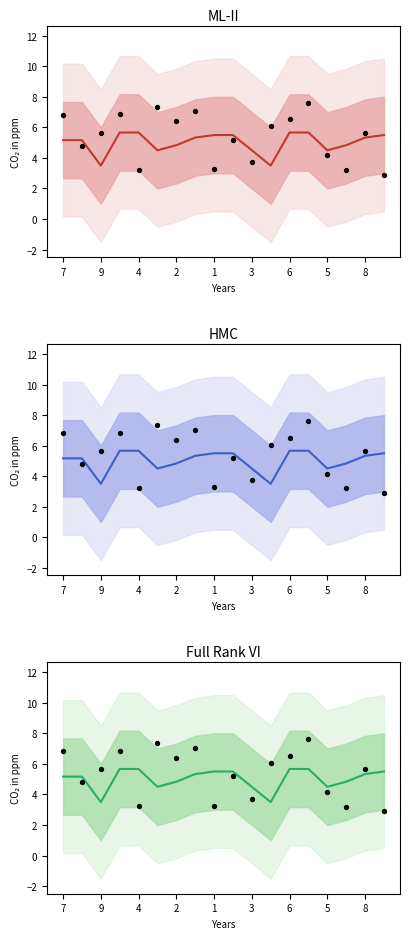

At how many categories does at least one series exceed 3?

18